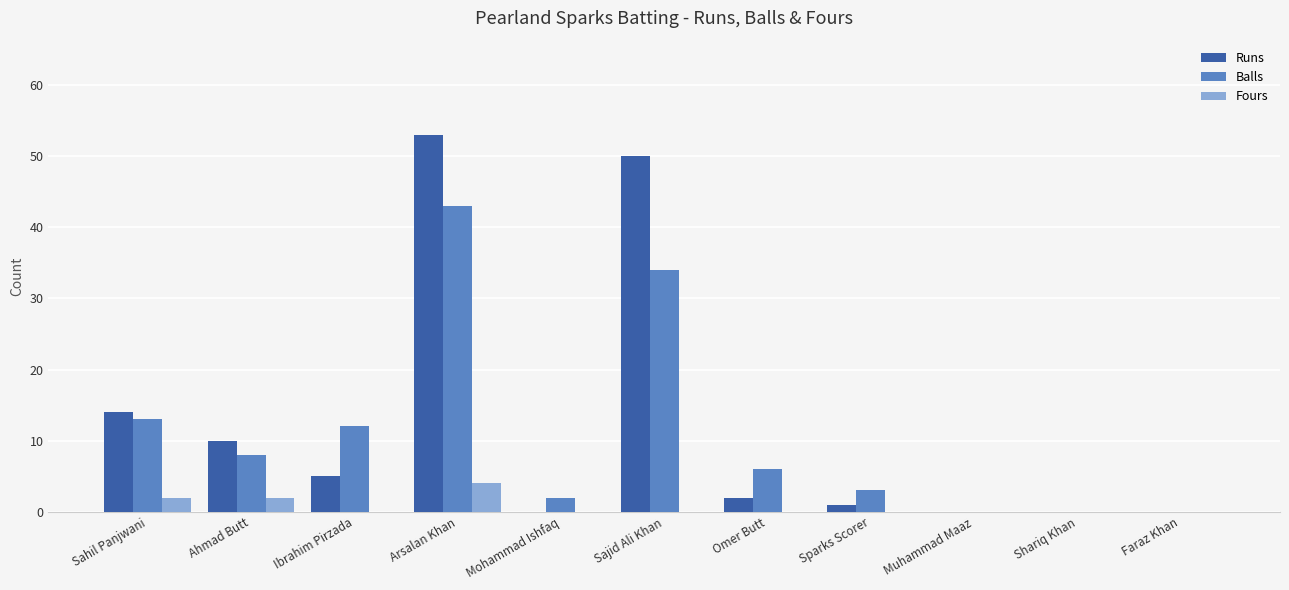

The Fours series shows 0 at Omer Butt. True or false?

True